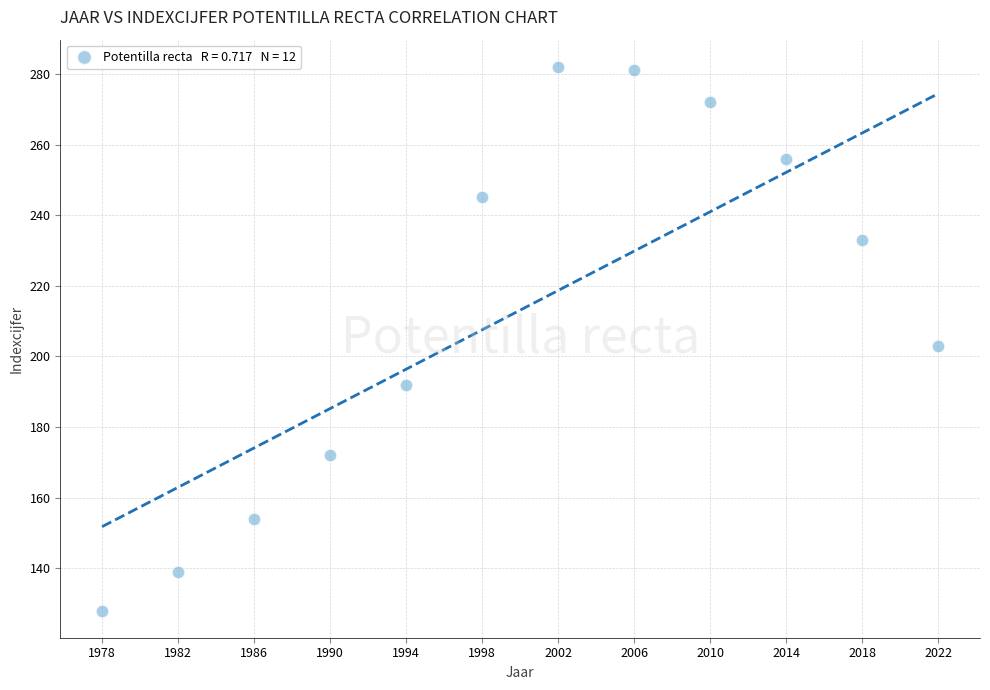

What Y value in the scatter plot is closest to 205?

203